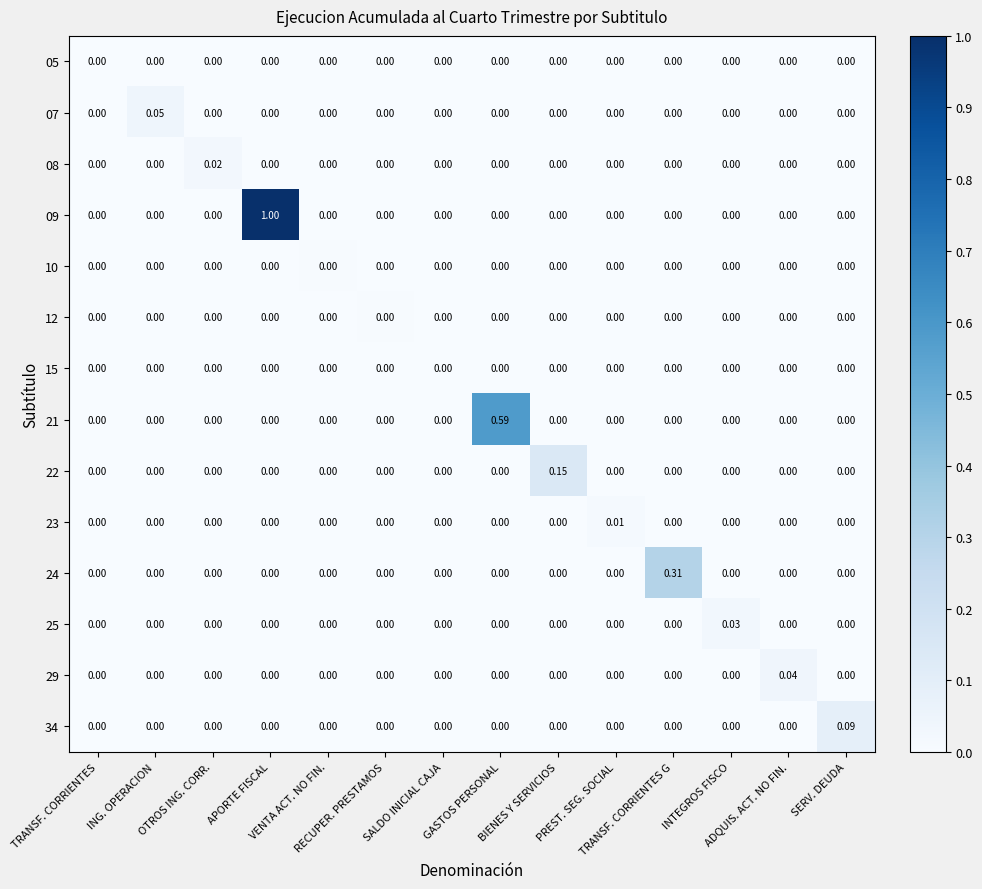

Which series has the largest total across all categories?

09